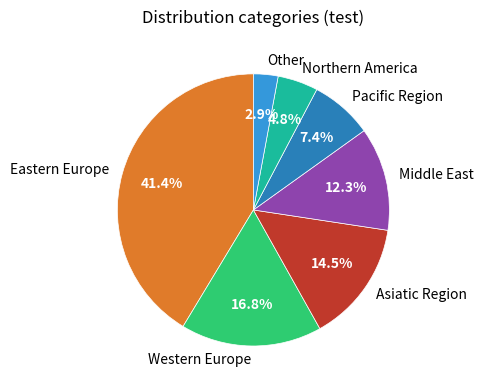

Count the number of slices in the pie.

7